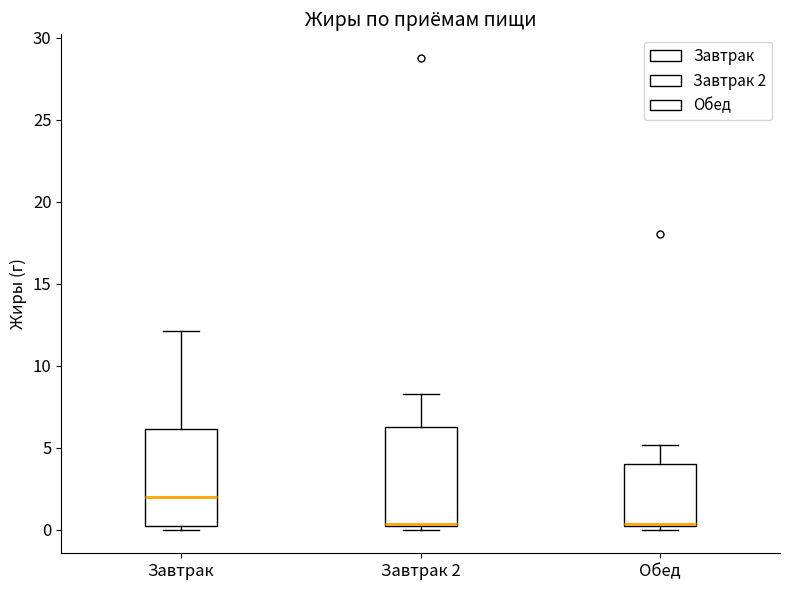

Where is the lower edge of the box for Обед on the y-axis? The values are not printed on the chart, so give them approximately, as read against the axis.

0.0